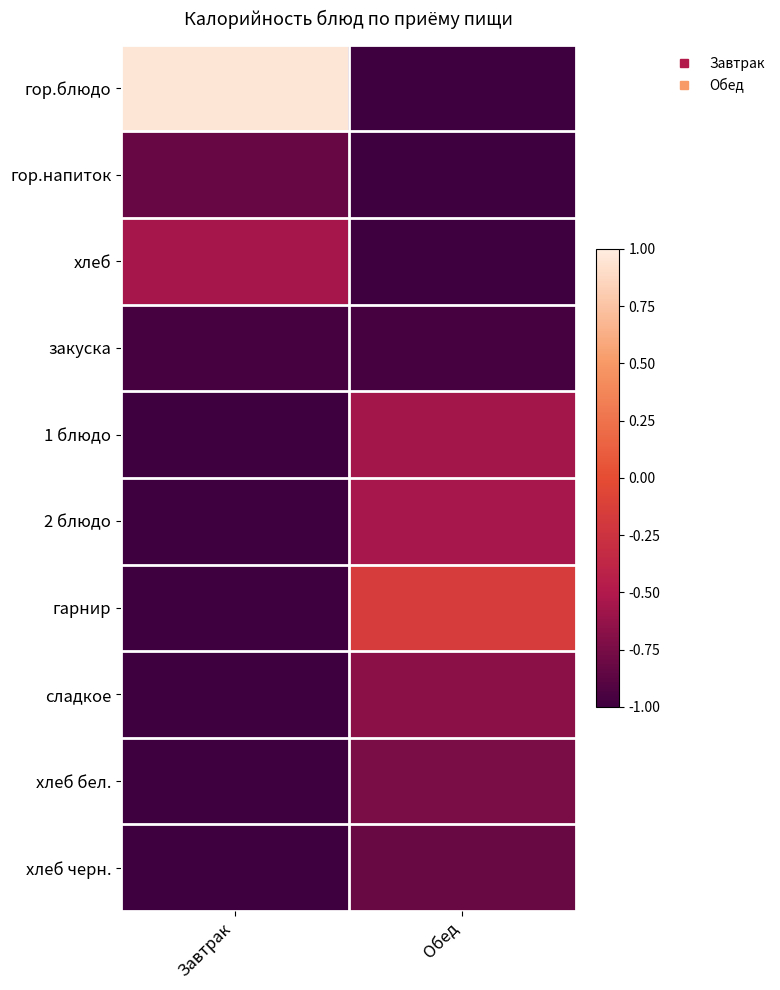

What is the greatest value displayed?

1.0